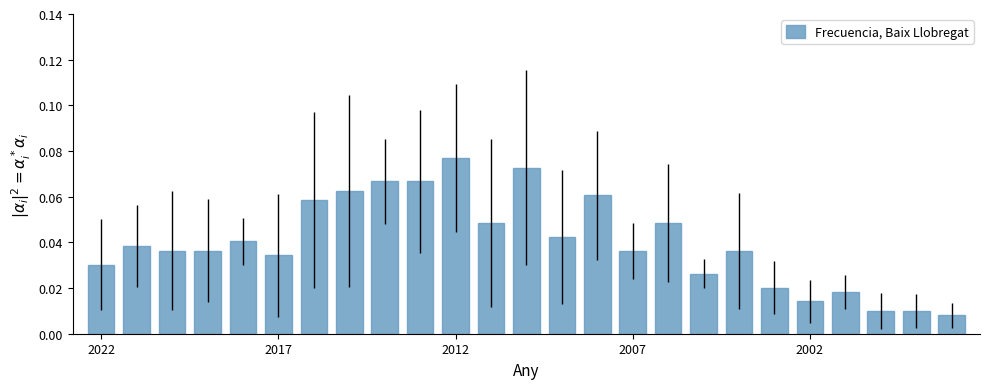

What is the sum of all values?

1.0